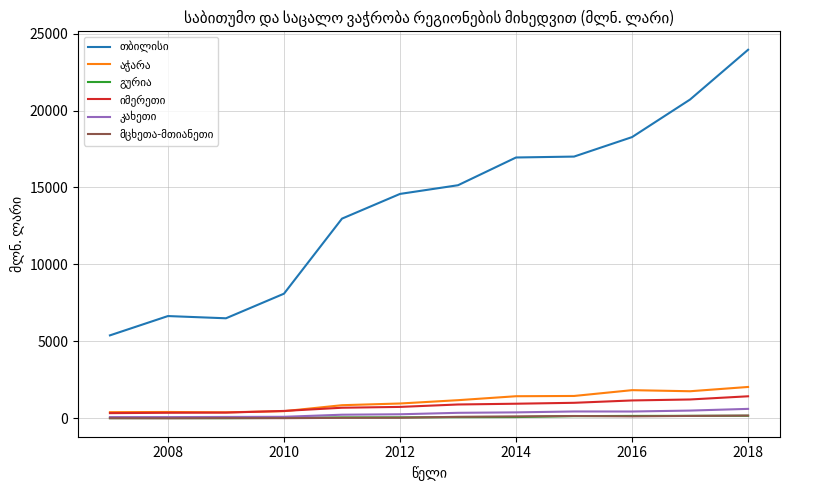

How many lines are shown in the chart?

6